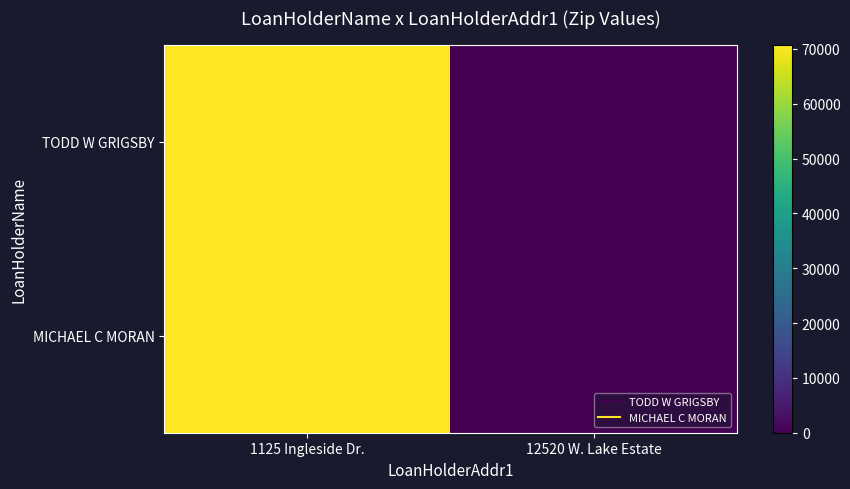

Reading left to right, extract all data points from this chart.

TODD W GRIGSBY: 1125 Ingleside Dr.=70806	12520 W. Lake Estate=0
MICHAEL C MORAN: 1125 Ingleside Dr.=70810	12520 W. Lake Estate=0